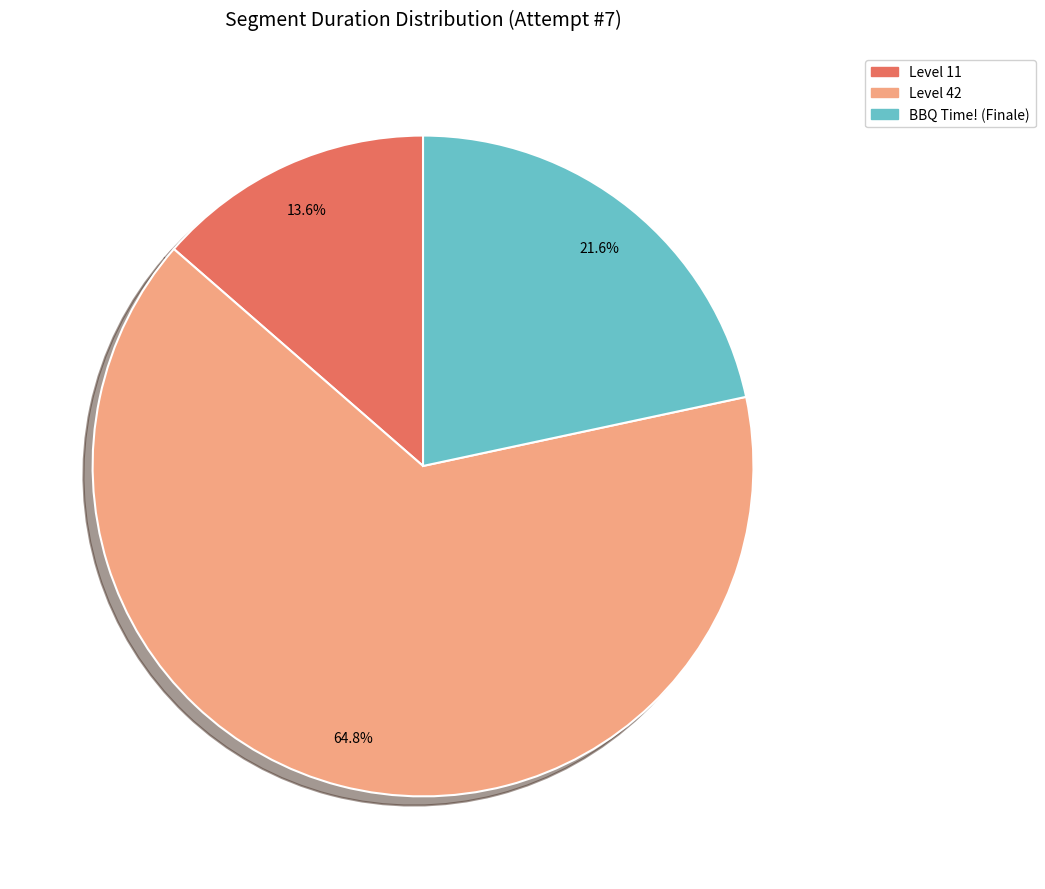

To the nearest percent, what is the average slice percentage?

33%